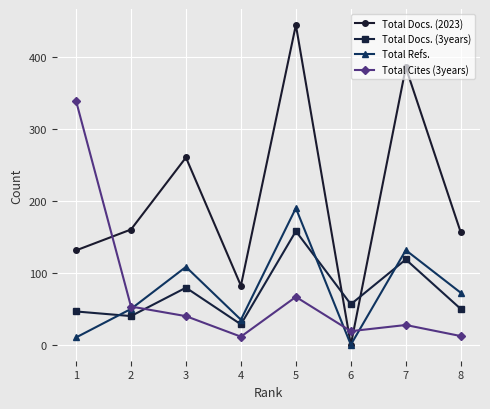

What is the lowest value of the Total Cites (3years) series?

11.2